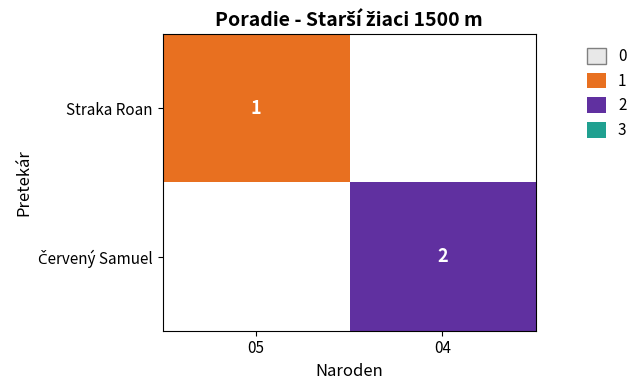

Rank the series by their average value, from lowest to highest.

Straka Roan, Červený Samuel